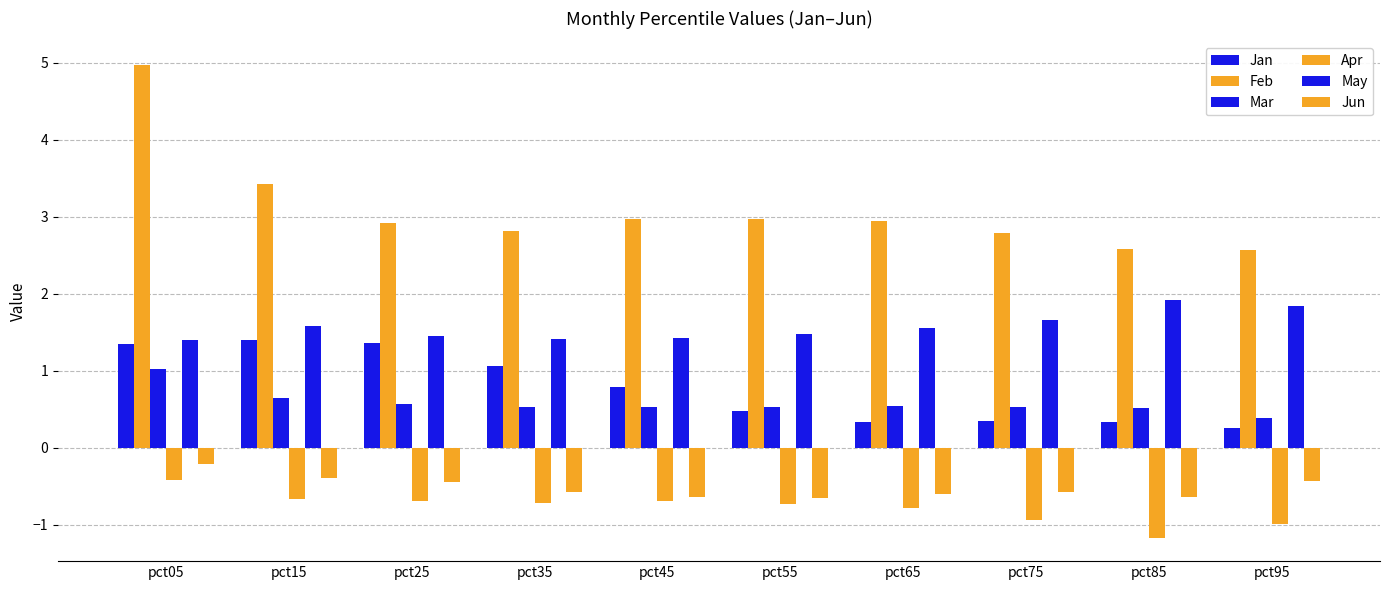

At which label does Jan reach its peak?

pct15